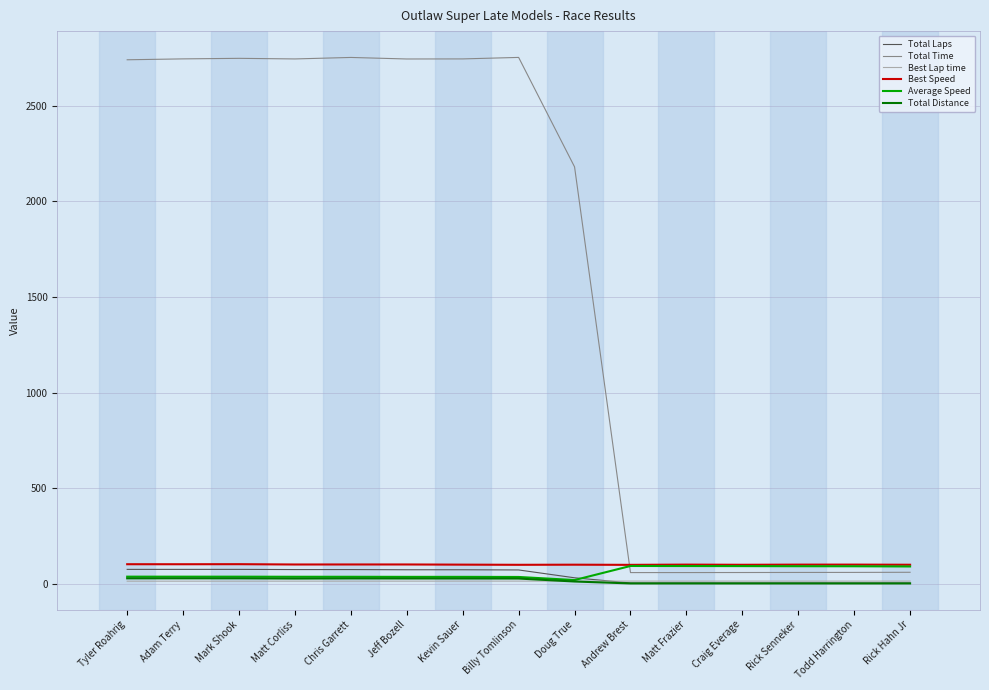

At how many categories does at least one series exceed 478?

9